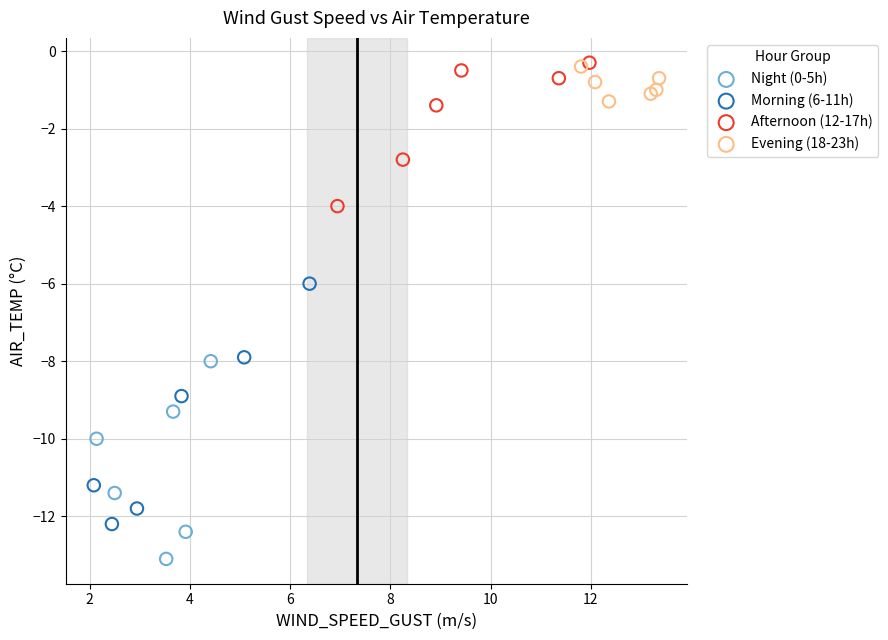

Which series contains the lowest Y value?

Night (0-5h)